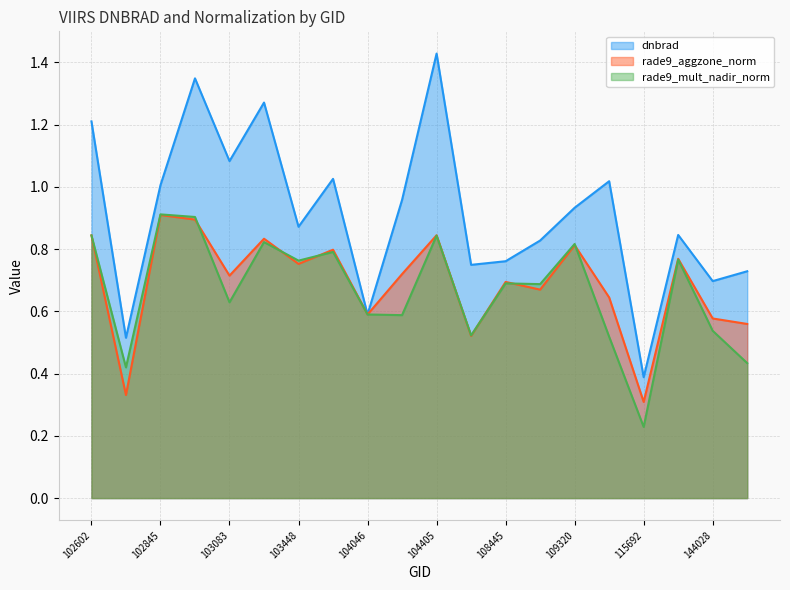

List the labels in order of rade9_aggzone_norm value, smallest first.

115692, 102724, 104522, 144221, 144028, 104046, 109680, 109147, 108445, 103083, 104397, 103448, 139754, 103566, 109320, 103092, 102602, 104405, 102964, 102845